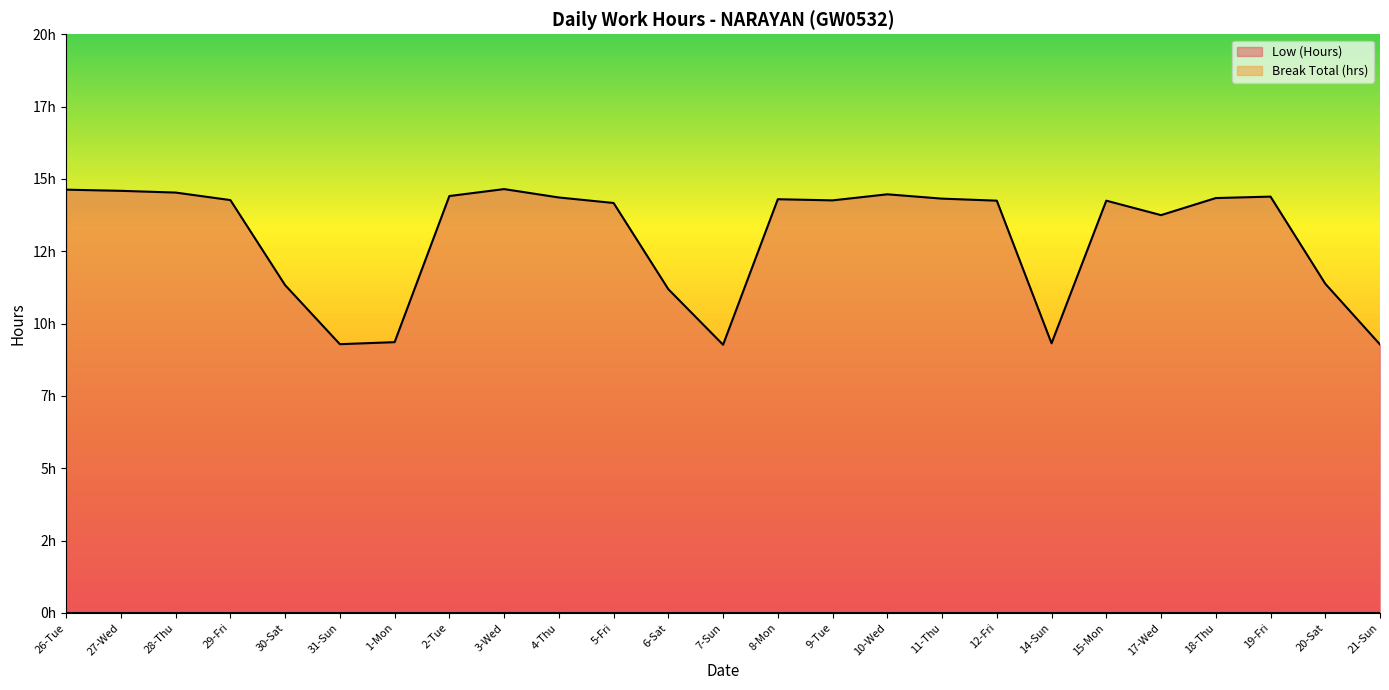

How many lines are shown in the chart?

1